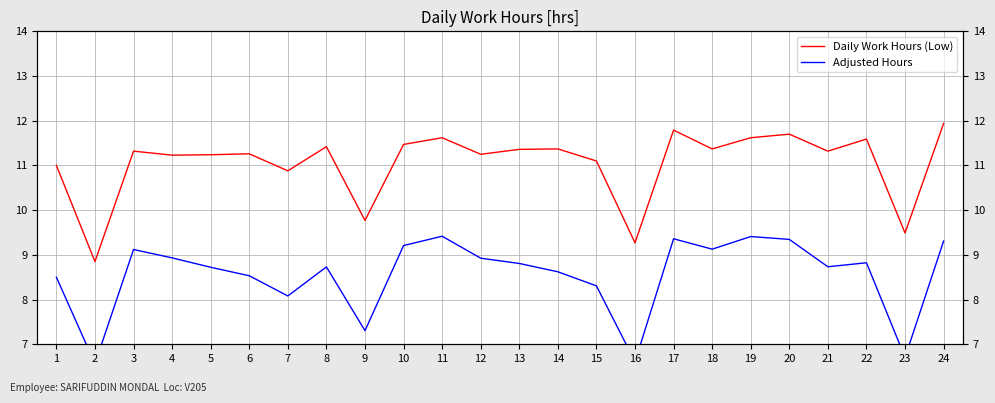

Reading left to right, what are all the values shown in this chart?

Daily Work Hours (Low): 11.0	8.8	11.3	11.2	11.2	11.3	10.9	11.4	9.8	11.5	11.6	11.2	11.4	11.4	11.1	9.3	11.8	11.4	11.6	11.7	11.3	11.6	9.5	11.9
Adjusted Hours: 8.5	6.6	9.1	8.9	8.7	8.5	8.1	8.7	7.3	9.2	9.4	8.9	8.8	8.6	8.3	6.6	9.4	9.1	9.4	9.3	8.7	8.8	6.7	9.3